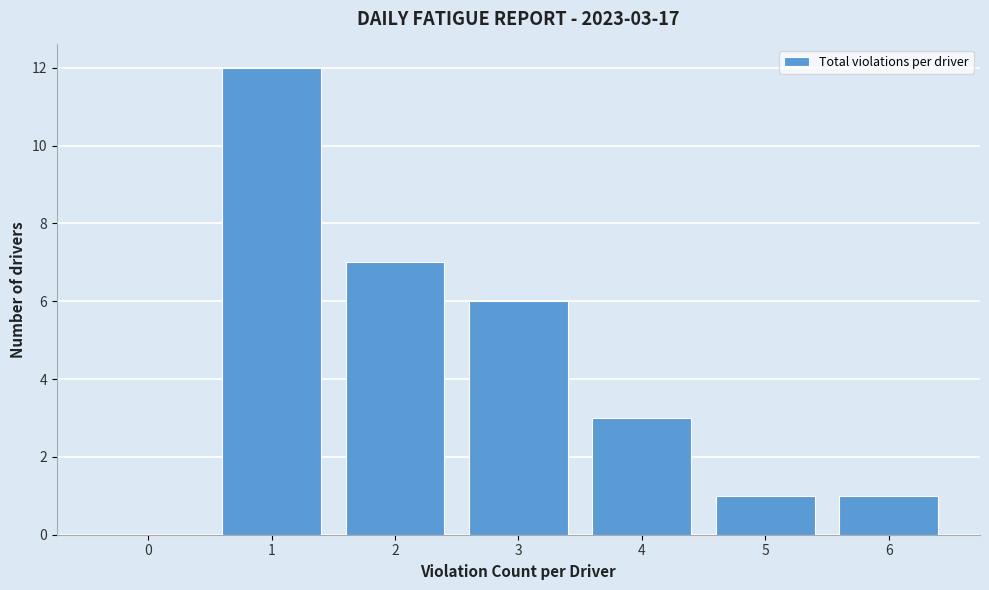

Over which range of the x-axis is the bar tallest?

0.5 to 1.5